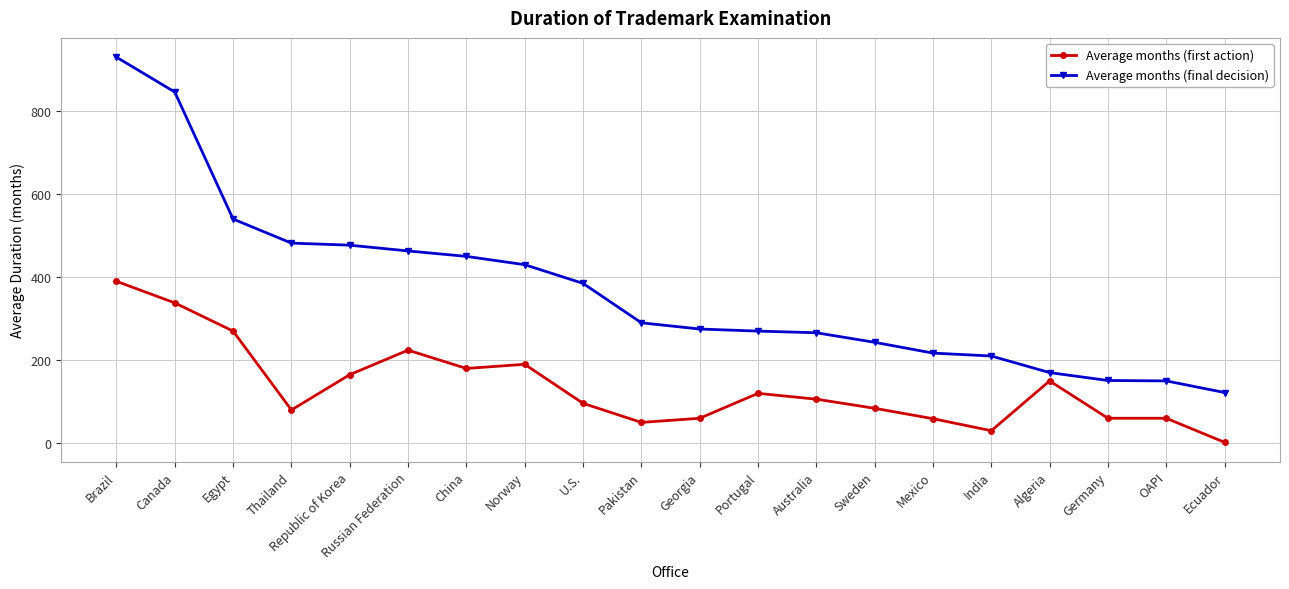

True or false: Average months (final decision) and Average months (first action) cross at least once.

False